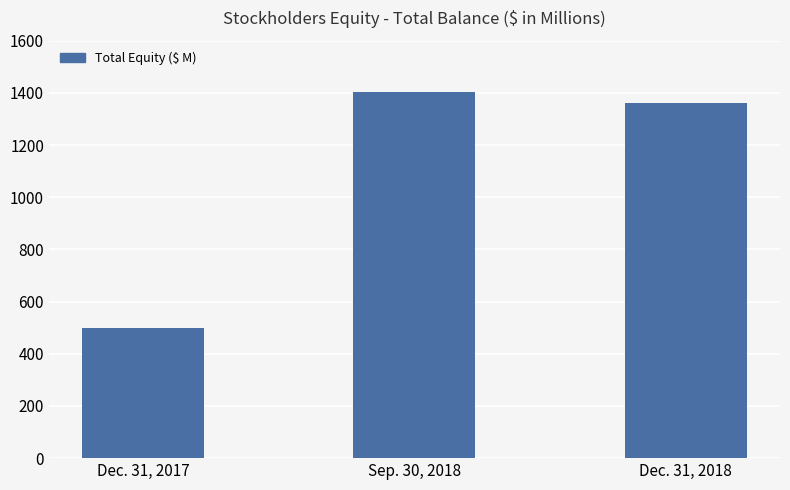

What is the change in value from Dec. 31, 2017 to Sep. 30, 2018?

+903.8